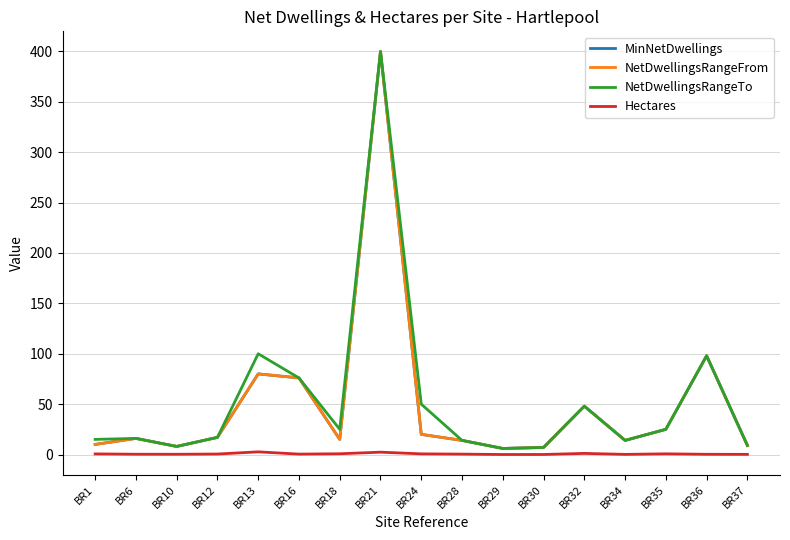

Does the chart have visible grid lines?

Yes